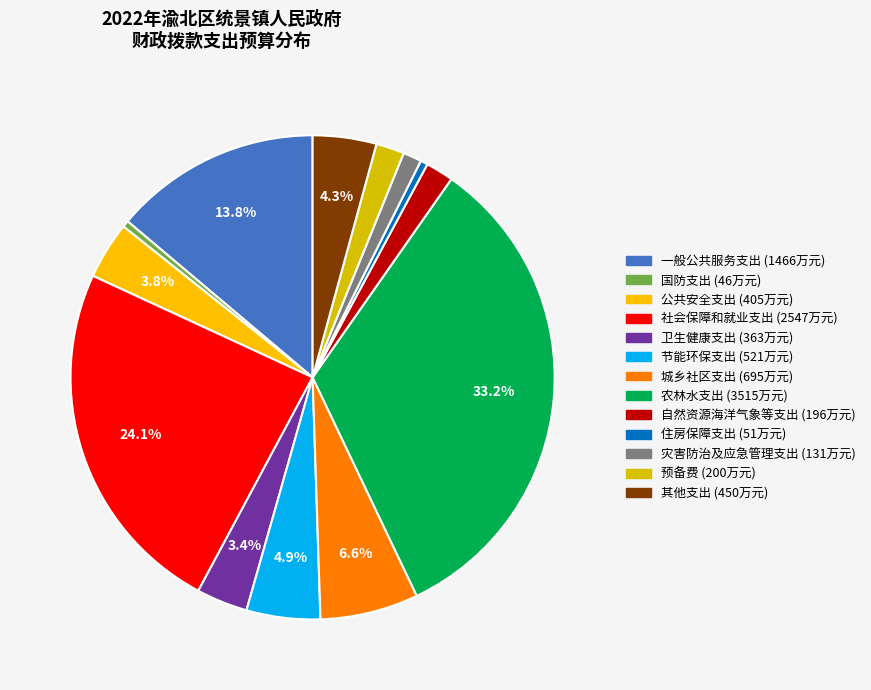

Is it true that 国防支出 is 9% of the pie?

False